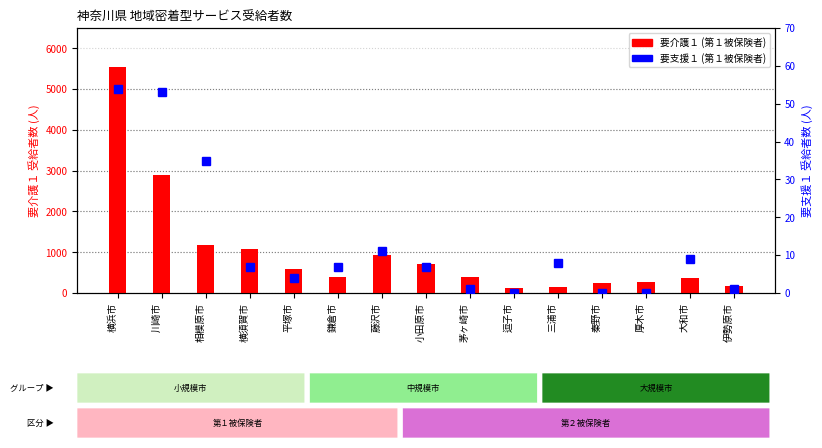

List the labels in order of 要介護１ value, smallest first.

逗子市, 三浦市, 伊勢原市, 秦野市, 厚木市, 大和市, 鎌倉市, 茅ヶ崎市, 平塚市, 小田原市, 藤沢市, 横須賀市, 相模原市, 川崎市, 横浜市